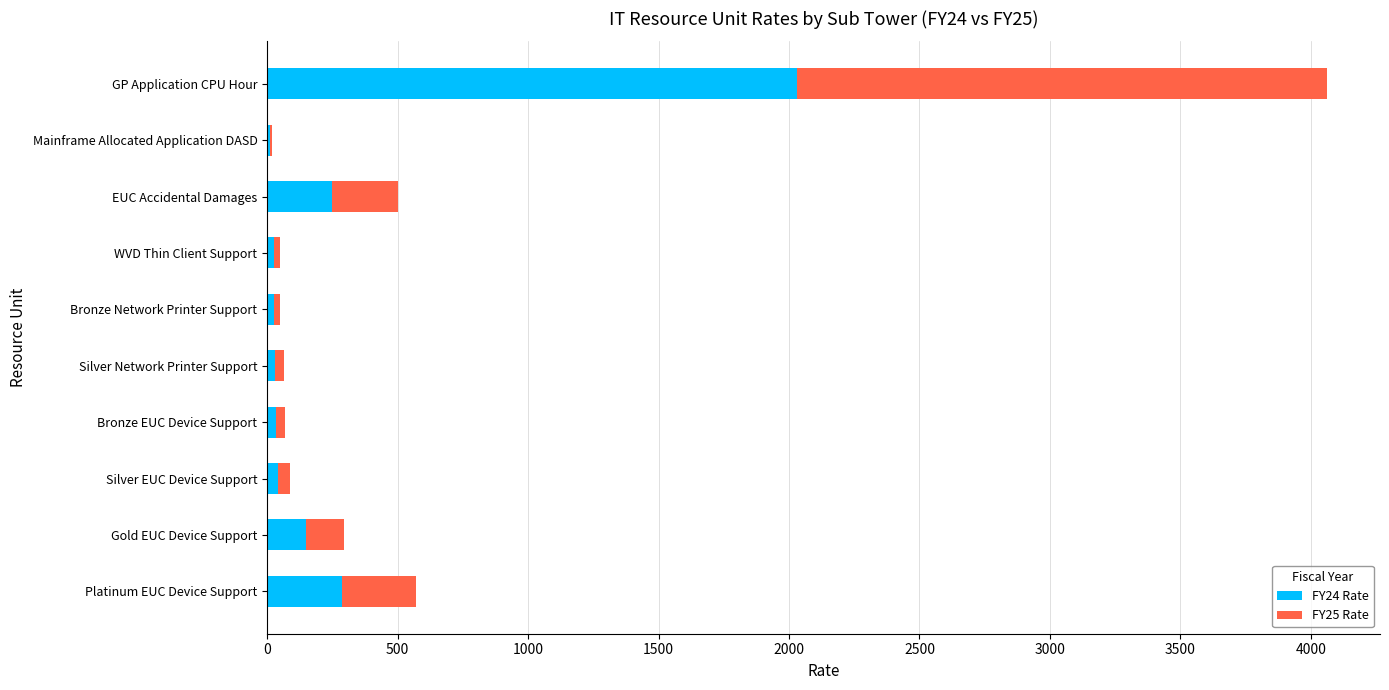

The FY24 Rate series shows 286.0 at Platinum EUC Device Support. True or false?

True